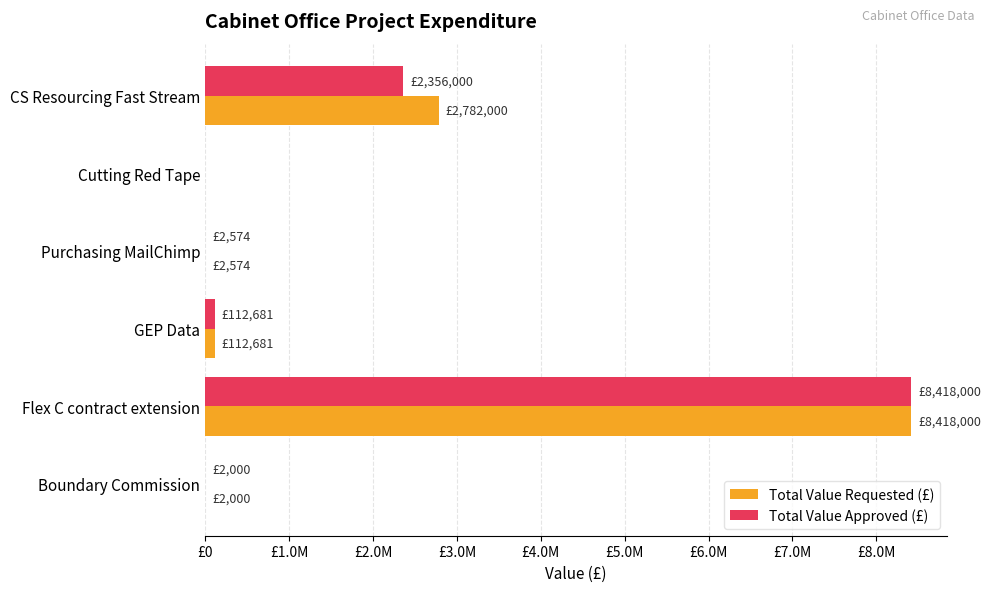

Which category has the highest value across all series?

Flex C contract extension